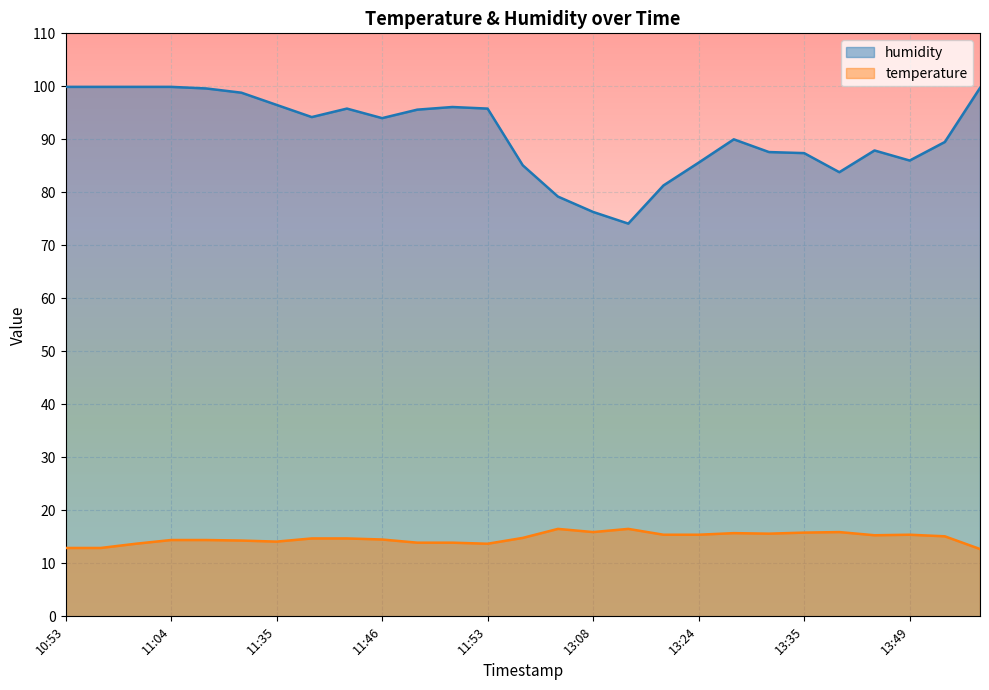

At which category is the sum across all series the highest?

11:04